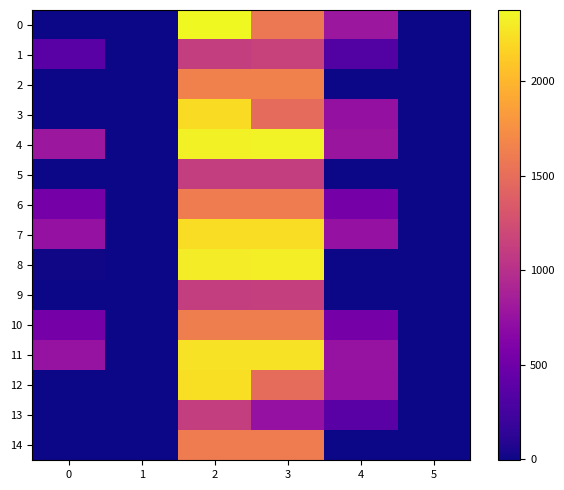

Reading left to right, transcribe all the data shown in this chart.

0: 0=0.0	1=-0.2	2=2378.1	3=1585.2	4=792.7	5=0.0
1: 0=373.6	1=0.0	2=1120.9	3=1156.0	4=338.5	5=0.0
2: 0=0.0	1=0.0	2=1644.4	3=1644.4	4=0.0	5=0.0
3: 0=0.0	1=0.0	2=2215.9	3=1477.3	4=738.6	5=0.0
4: 0=787.4	1=0.0	2=2333.9	3=2343.3	4=778.0	5=0.0
5: 0=0.0	1=0.0	2=1120.9	3=1120.9	4=0.0	5=0.0
6: 0=535.8	1=0.0	2=1607.5	3=1607.5	4=535.8	5=0.0
7: 0=741.1	1=0.0	2=2223.3	3=2223.3	4=741.1	5=0.0
8: 0=8.8	1=0.0	2=2304.4	3=2313.2	4=0.0	5=0.0
9: 0=0.0	1=-5.0	2=1120.9	3=1122.1	4=0.0	5=0.0
10: 0=542.0	1=0.0	2=1626.0	3=1626.0	4=542.0	5=0.0
11: 0=749.7	1=0.0	2=2249.1	3=2249.1	4=749.7	5=0.0
12: 0=0.0	1=0.0	2=2238.0	3=1492.0	4=746.0	5=0.0
13: 0=0.0	1=0.0	2=1117.2	3=744.8	4=372.4	5=0.0
14: 0=0.0	1=0.0	2=1607.5	3=1607.5	4=0.0	5=0.0